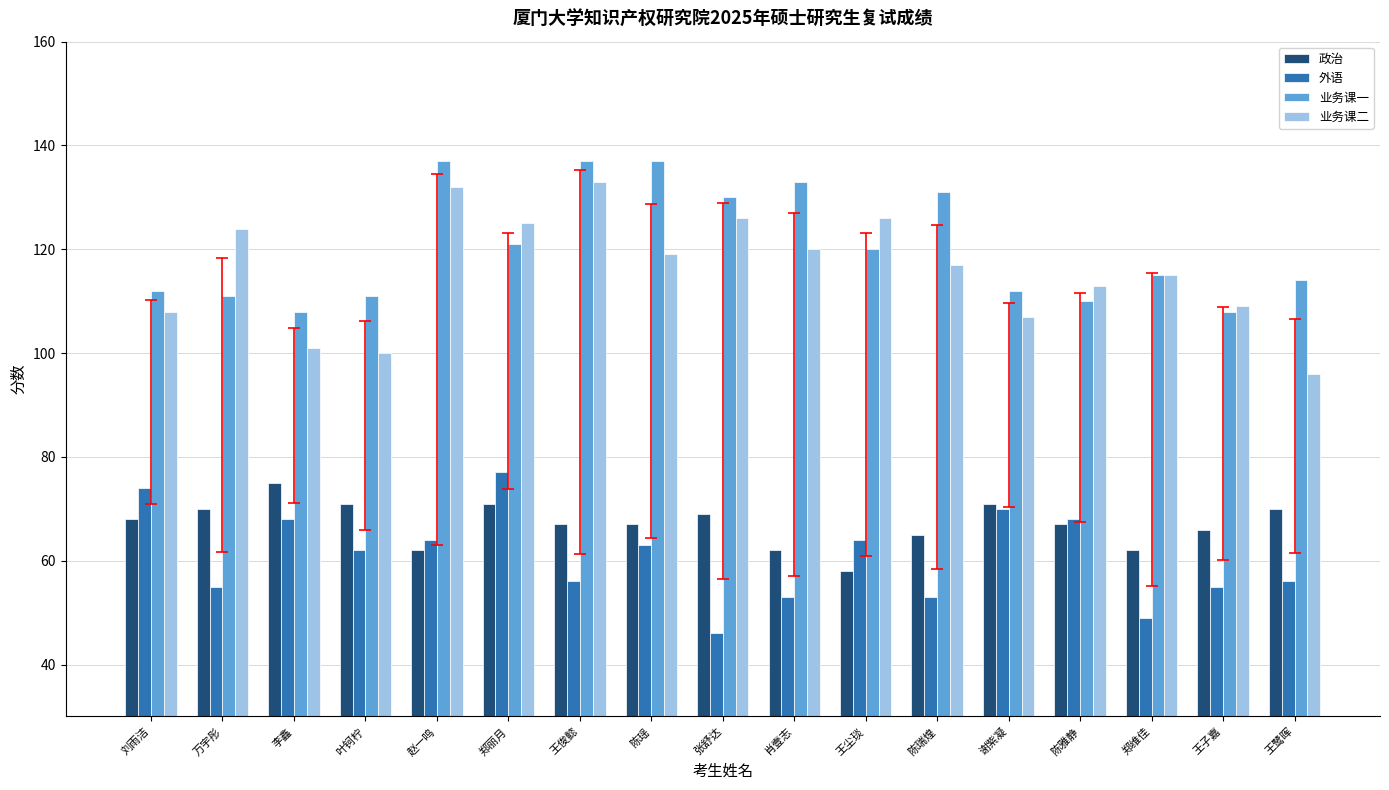

Is it true that 政治 equals 133 at 李鑫?

False